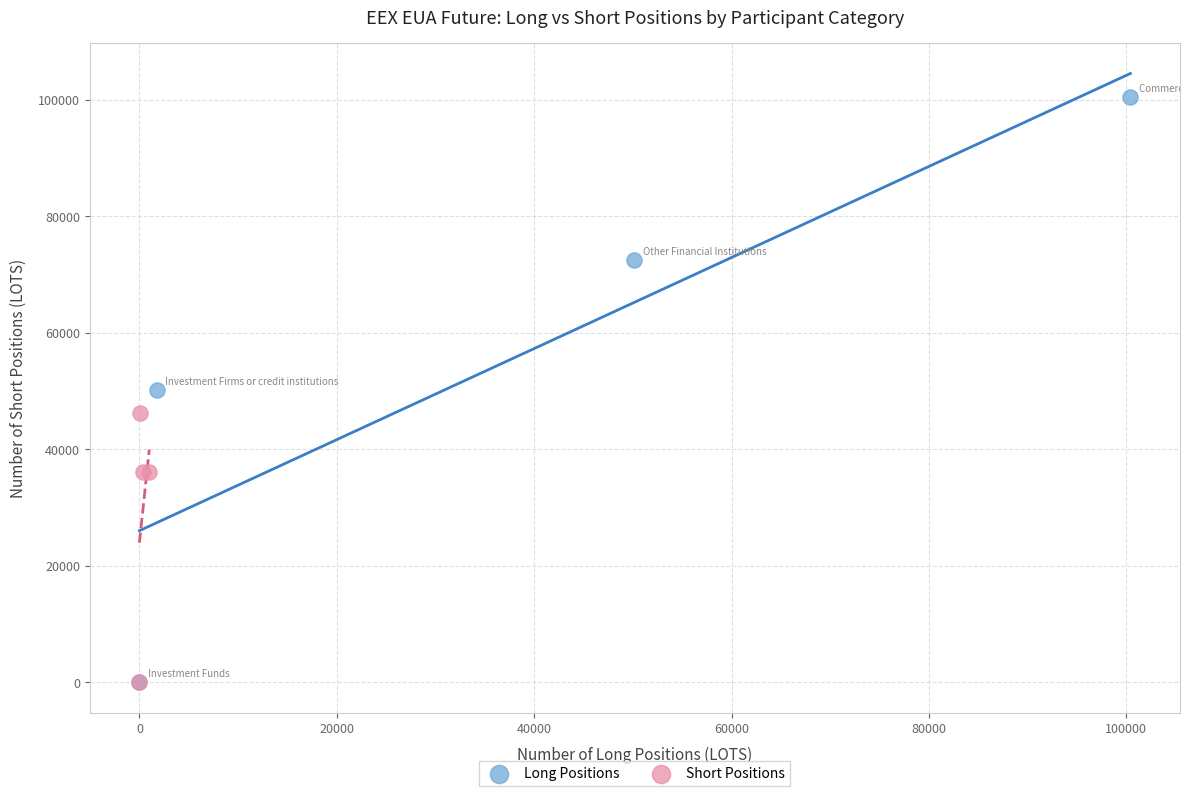

Which series has the widest spread of Y values?

Long Positions